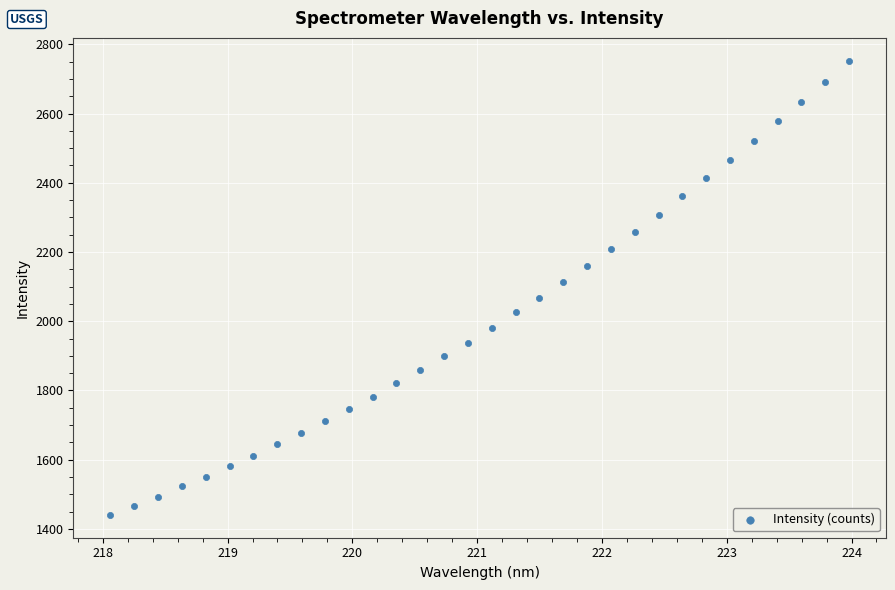

What is the range of Y values (max minus min)?

1312.8